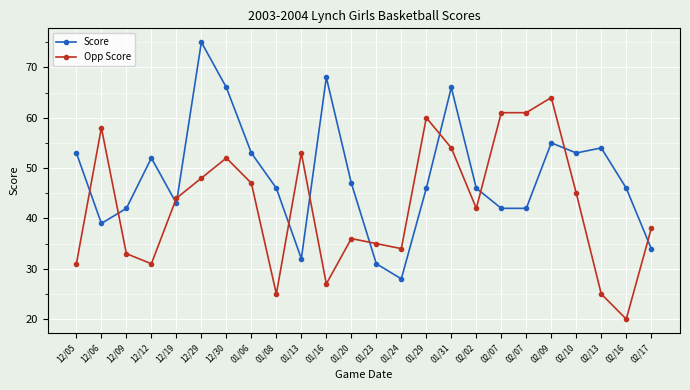

What is the sum of the Opp Score values at 01/20 and 02/02?

78